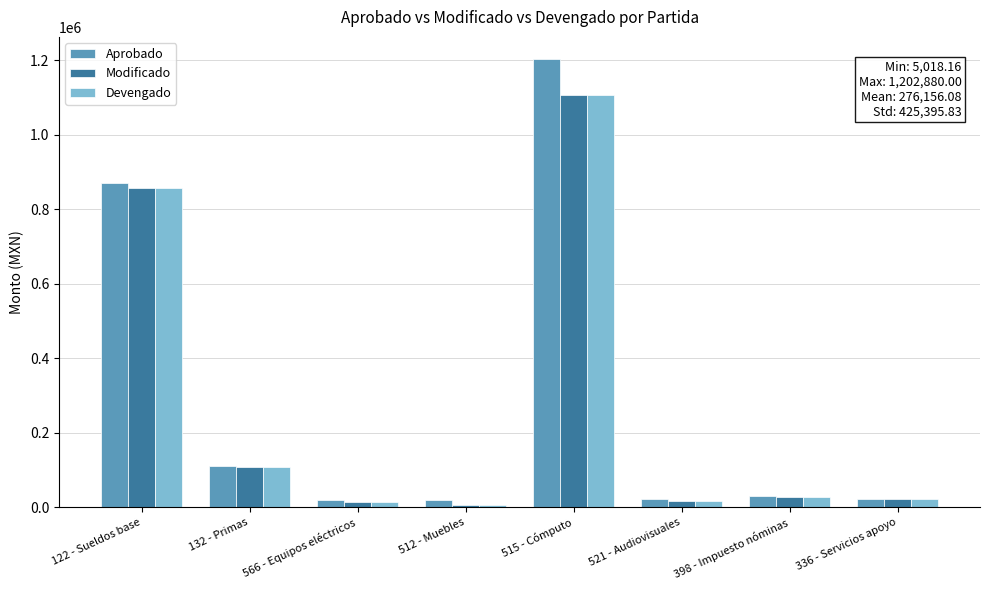

Which series has the largest total across all categories?

Aprobado